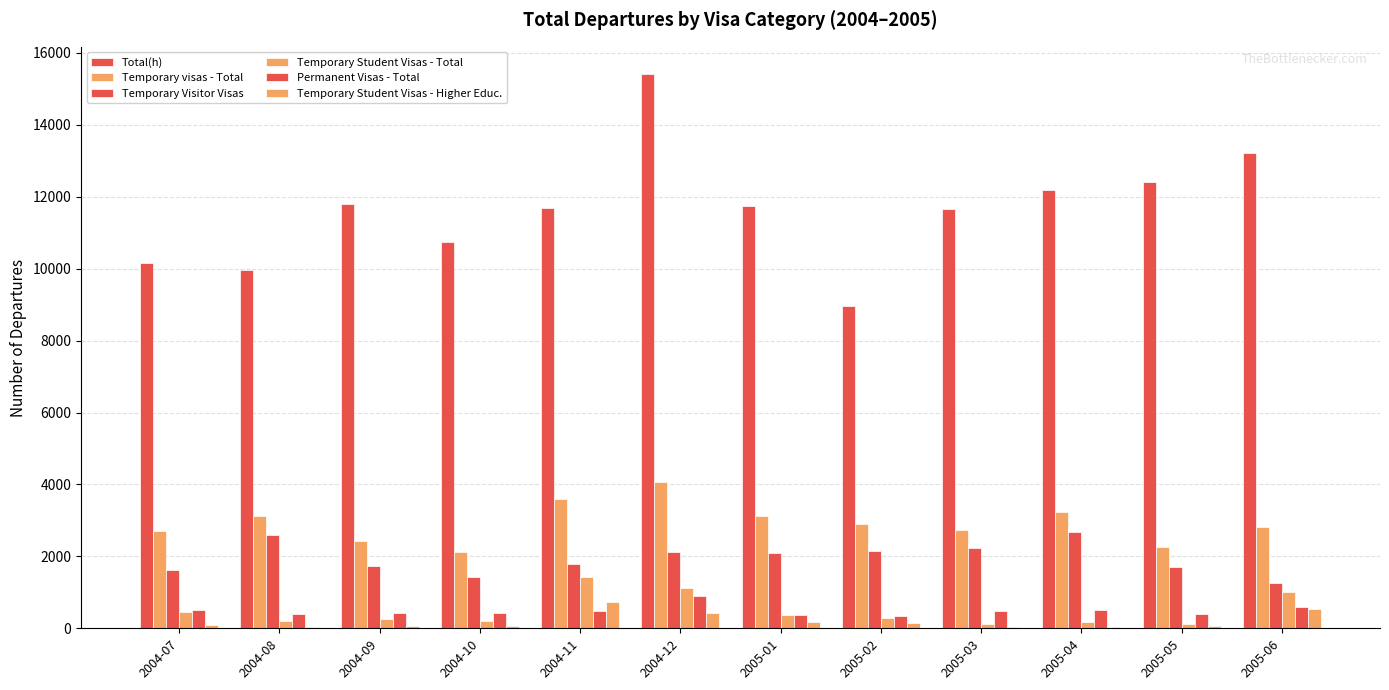

Count the number of categories in the chart.

12